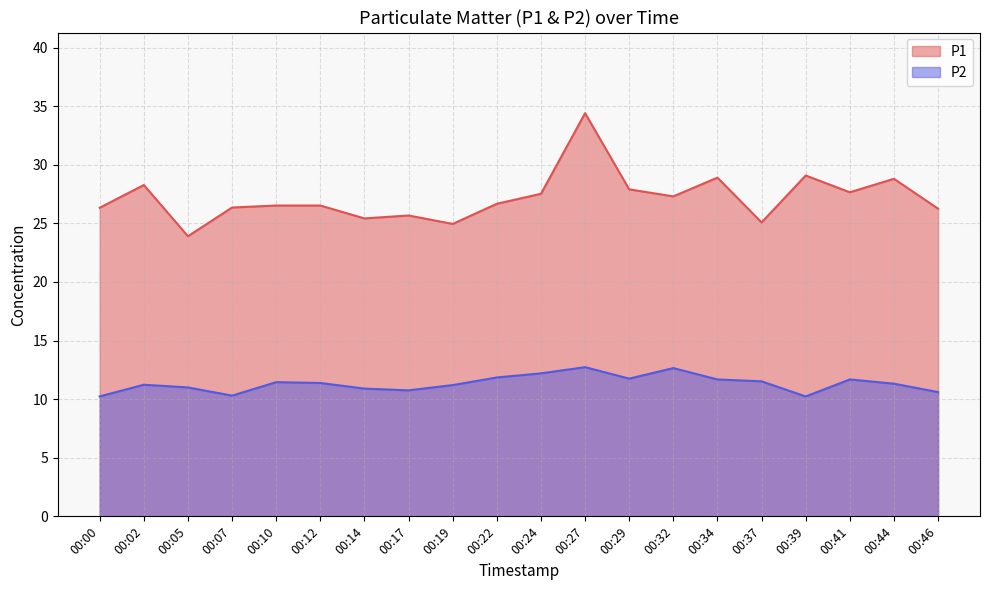

The P2 series shows 11.2 at 00:19. True or false?

True